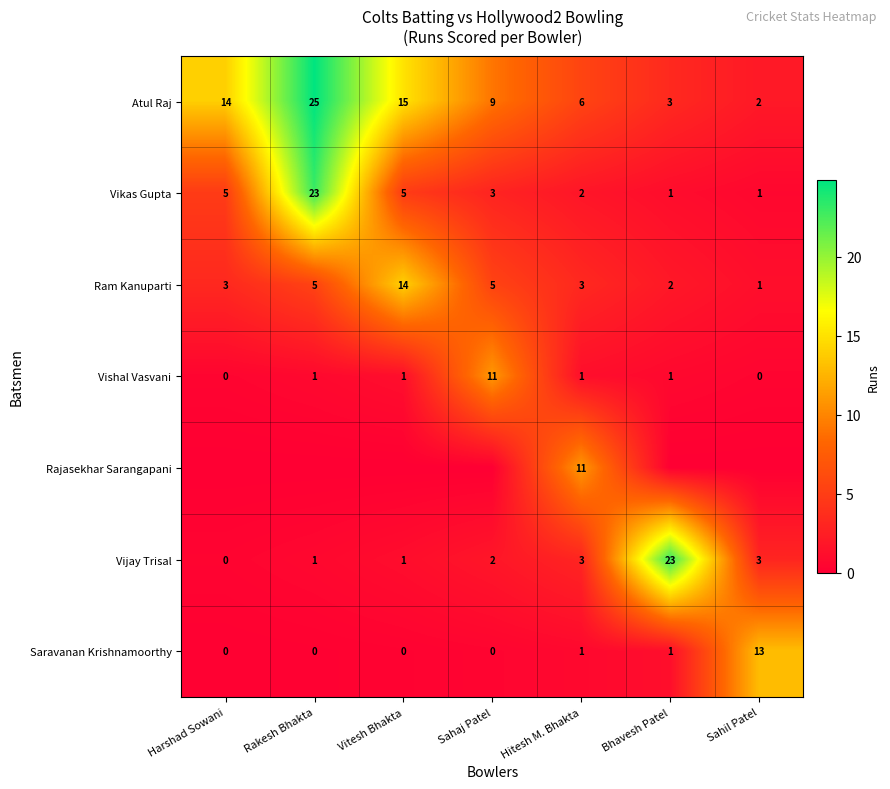

At which category is the sum across all series the highest?

Rakesh Bhakta